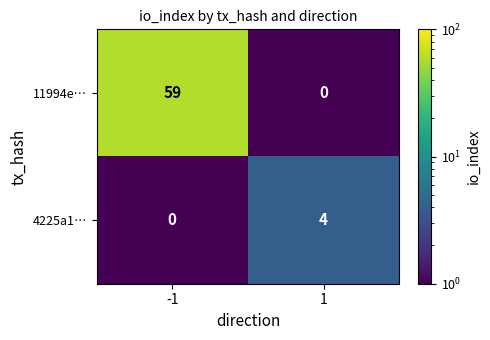

What is the maximum value for 4225a1…?

4